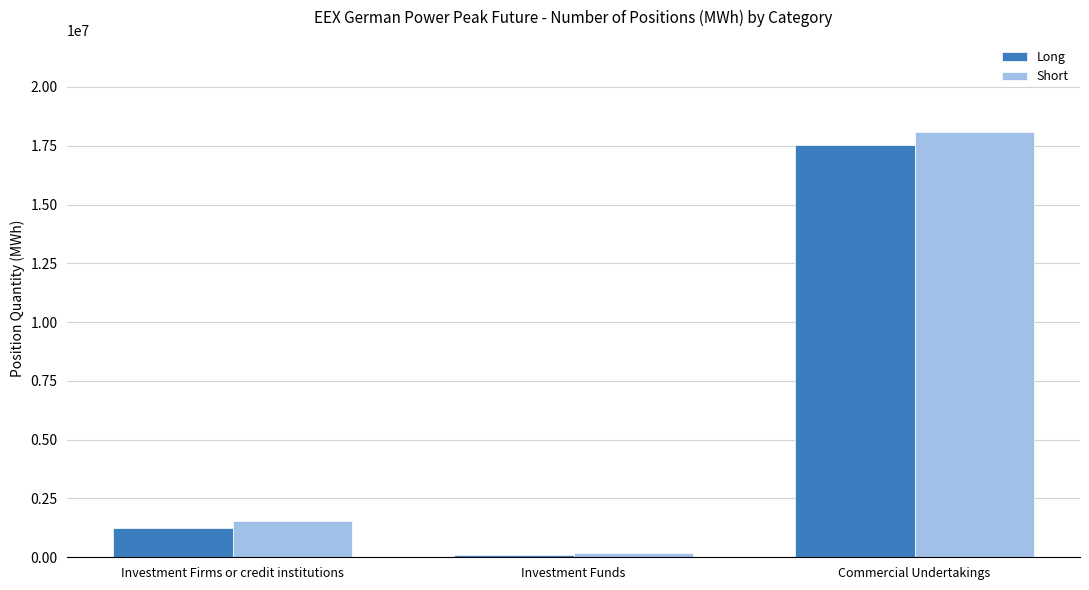

Reading left to right, list all the values displayed in this chart.

Long: Investment Firms or credit institutions=1238736	Investment Funds=106068	Commercial Undertakings=17544252
Short: Investment Firms or credit institutions=1540068	Investment Funds=199032	Commercial Undertakings=18077088